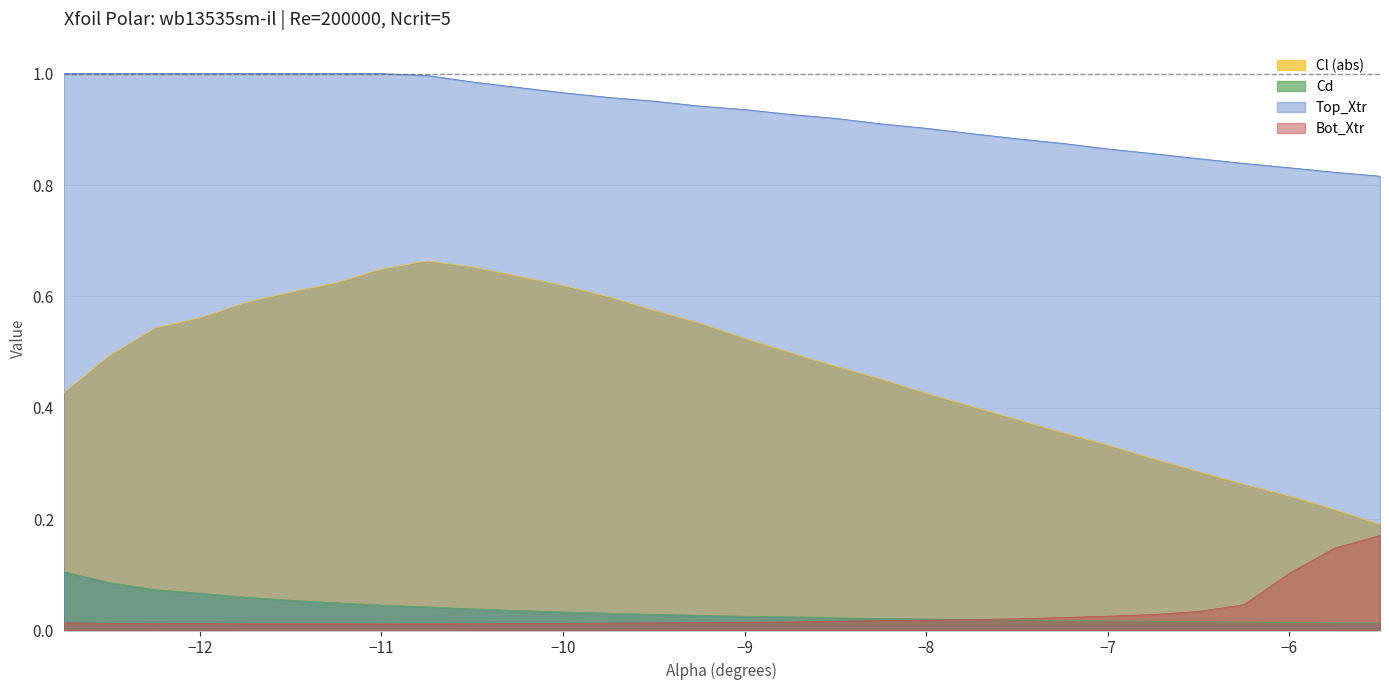

Reading right to left, transcribe all the data shown in this chart.

Cl: -5.5=0.2	-5.75=0.2	-6.0=0.2	-6.25=0.3	-6.5=0.3	-6.75=0.3	-7.0=0.3	-7.25=0.4	-7.5=0.4	-7.75=0.4	-8.0=0.4	-8.25=0.5	-8.5=0.5	-8.75=0.5	-9.0=0.5	-9.25=0.6	-9.5=0.6	-9.75=0.6	-10.0=0.6	-10.25=0.6	-10.5=0.7	-10.75=0.7	-11.0=0.6	-11.25=0.6	-11.5=0.6	-11.75=0.6	-12.0=0.6	-12.25=0.5	-12.5=0.5	-12.75=0.4
Cd: -5.5=0.0	-5.75=0.0	-6.0=0.0	-6.25=0.0	-6.5=0.0	-6.75=0.0	-7.0=0.0	-7.25=0.0	-7.5=0.0	-7.75=0.0	-8.0=0.0	-8.25=0.0	-8.5=0.0	-8.75=0.0	-9.0=0.0	-9.25=0.0	-9.5=0.0	-9.75=0.0	-10.0=0.0	-10.25=0.0	-10.5=0.0	-10.75=0.0	-11.0=0.0	-11.25=0.0	-11.5=0.1	-11.75=0.1	-12.0=0.1	-12.25=0.1	-12.5=0.1	-12.75=0.1
Top_Xtr: -5.5=0.8	-5.75=0.8	-6.0=0.8	-6.25=0.8	-6.5=0.8	-6.75=0.9	-7.0=0.9	-7.25=0.9	-7.5=0.9	-7.75=0.9	-8.0=0.9	-8.25=0.9	-8.5=0.9	-8.75=0.9	-9.0=0.9	-9.25=0.9	-9.5=1.0	-9.75=1.0	-10.0=1.0	-10.25=1.0	-10.5=1.0	-10.75=1.0	-11.0=1.0	-11.25=1.0	-11.5=1.0	-11.75=1.0	-12.0=1.0	-12.25=1.0	-12.5=1.0	-12.75=1.0
Bot_Xtr: -5.5=0.2	-5.75=0.1	-6.0=0.1	-6.25=0.0	-6.5=0.0	-6.75=0.0	-7.0=0.0	-7.25=0.0	-7.5=0.0	-7.75=0.0	-8.0=0.0	-8.25=0.0	-8.5=0.0	-8.75=0.0	-9.0=0.0	-9.25=0.0	-9.5=0.0	-9.75=0.0	-10.0=0.0	-10.25=0.0	-10.5=0.0	-10.75=0.0	-11.0=0.0	-11.25=0.0	-11.5=0.0	-11.75=0.0	-12.0=0.0	-12.25=0.0	-12.5=0.0	-12.75=0.0